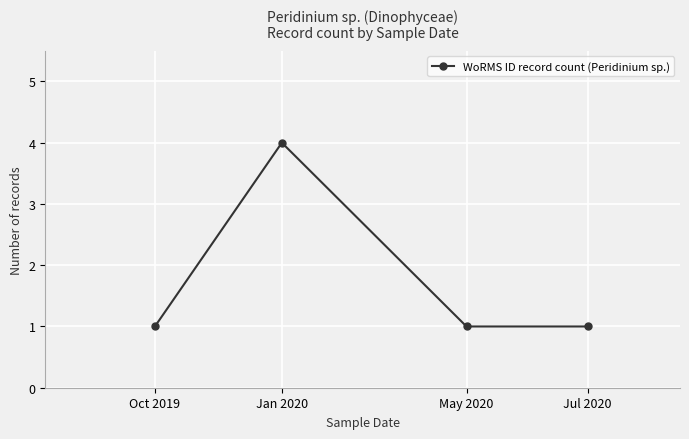

What position from the right is Oct 2019?

4